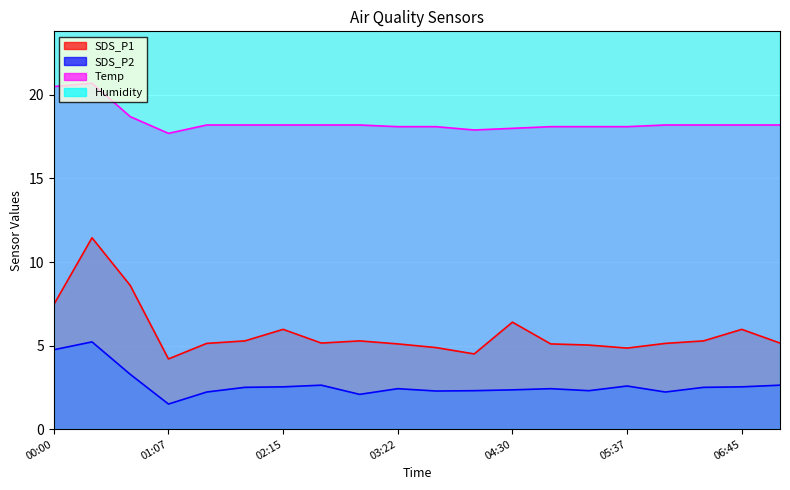

What is the difference between the second highest and second lowest values in the SDS_P1 series?

4.1